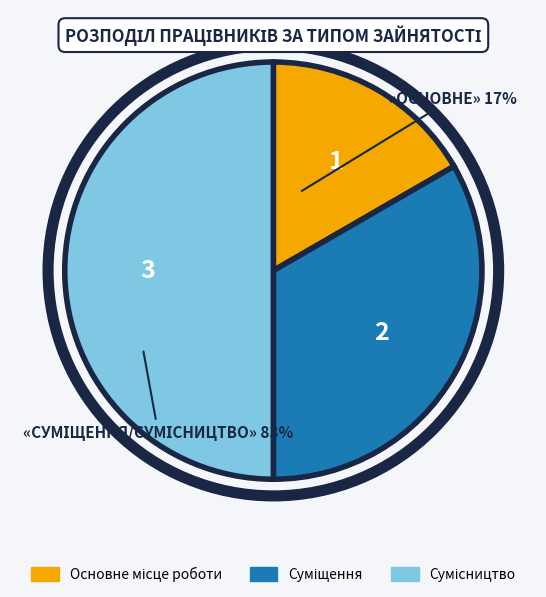

How many segments does this pie chart have?

3